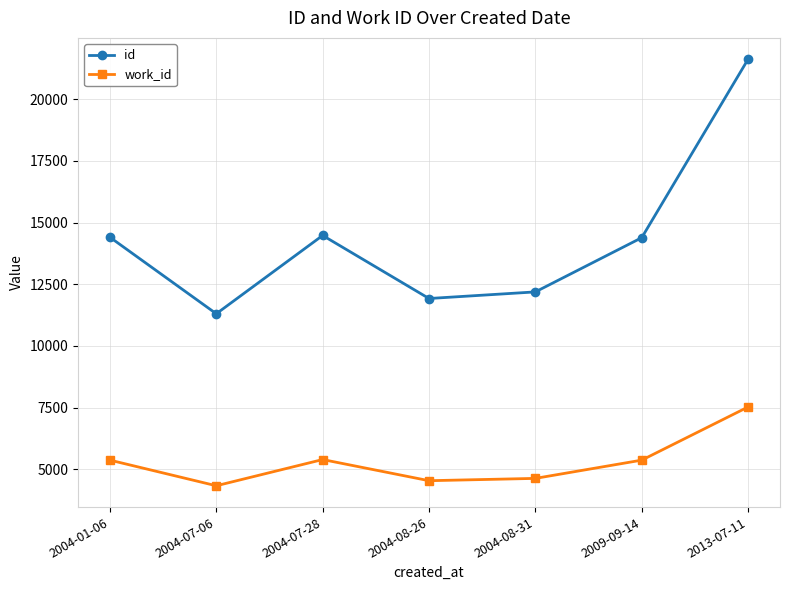

Is the value of work_id at 2004-07-06 greater than the value of id at 2004-07-28?

No